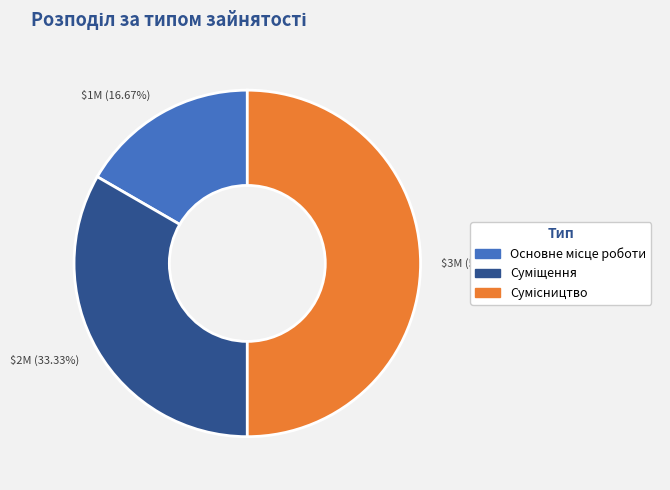

Count the number of slices in the pie.

3